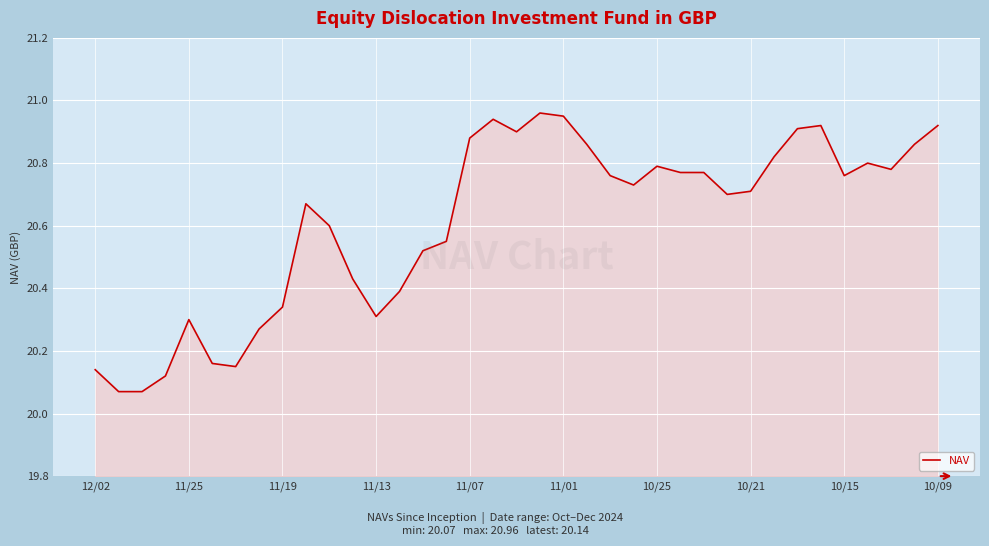

How many series are shown in this chart?

1